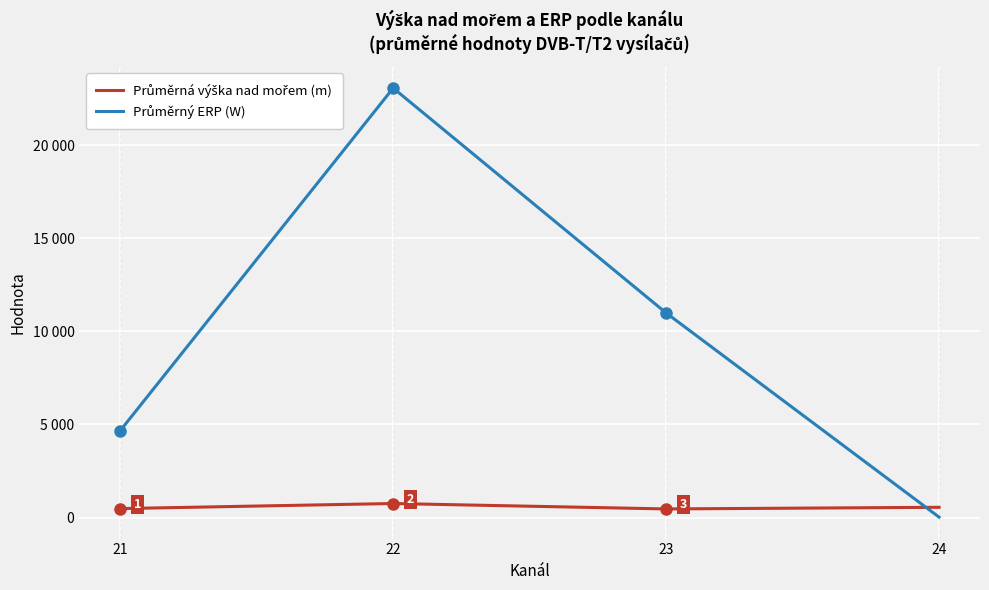

Reading left to right, extract all data points from this chart.

Průměrná výška nad mořem (m): 483.4	756.6	464.9	553.0
Průměrný ERP (W): 4668.1	23063.8	10988.8	25.0